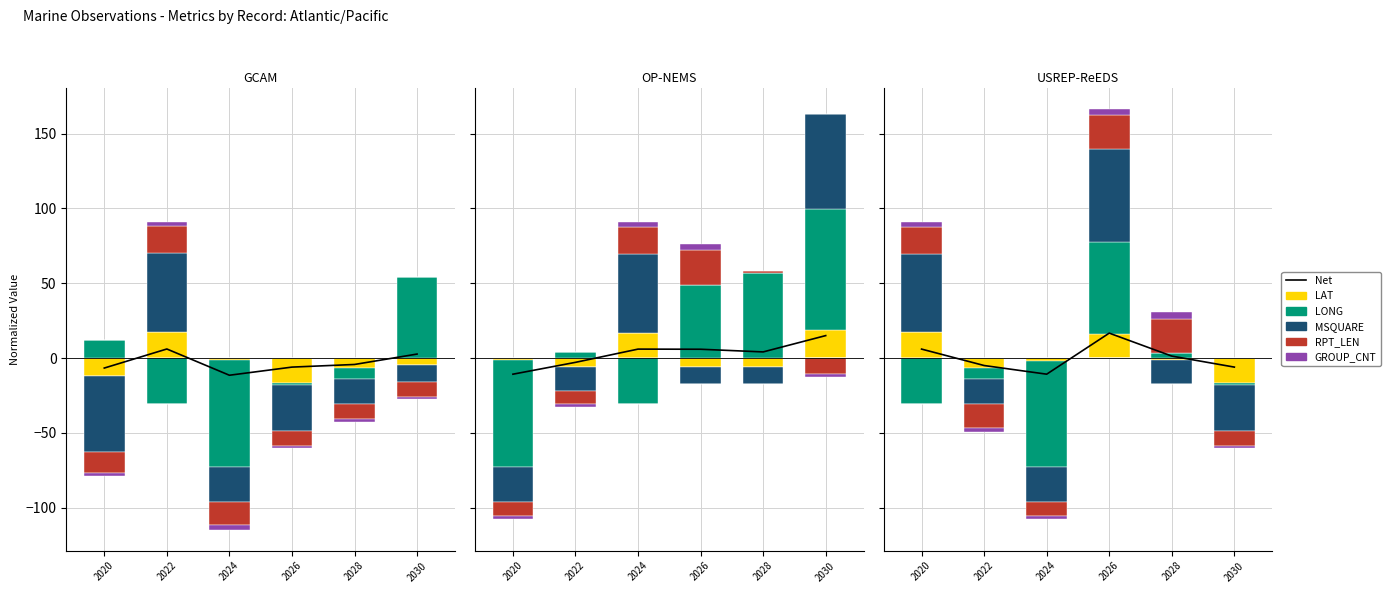

What is the difference between the highest and lowest values at 2022?

5.0